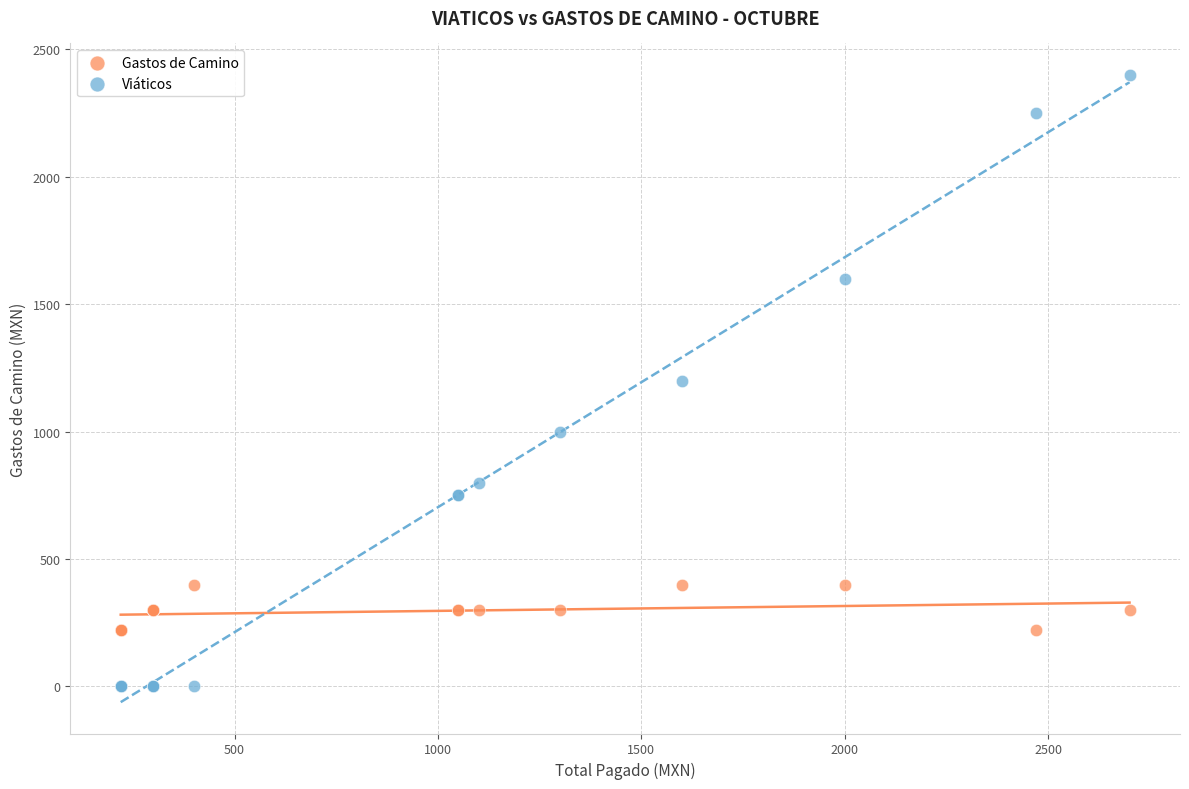

Which series has the largest Y range (max minus min)?

Viáticos